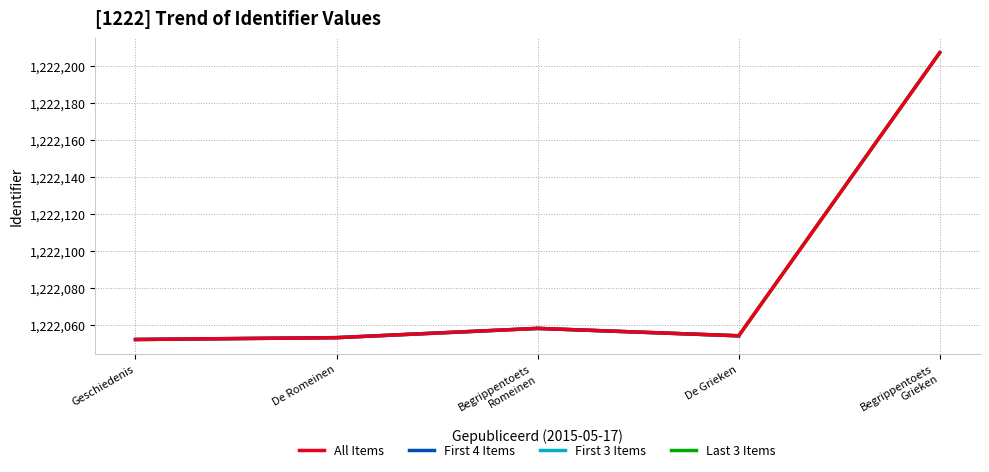

Between De Romeinen and De Grieken, which series saw the biggest shift?

All Items